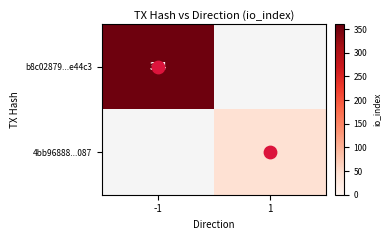

What is the spread (max minus min) of values at 1?

43